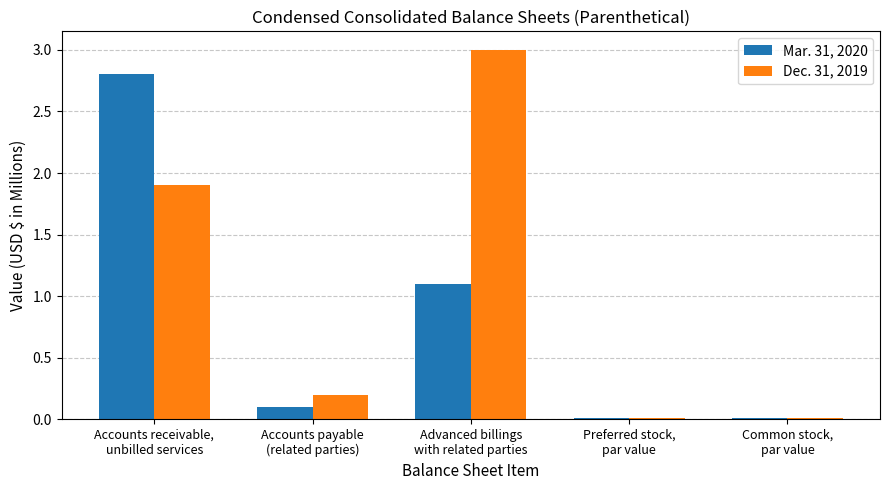

At which label does Dec. 31, 2019 reach its peak?

Advanced billings
with related parties